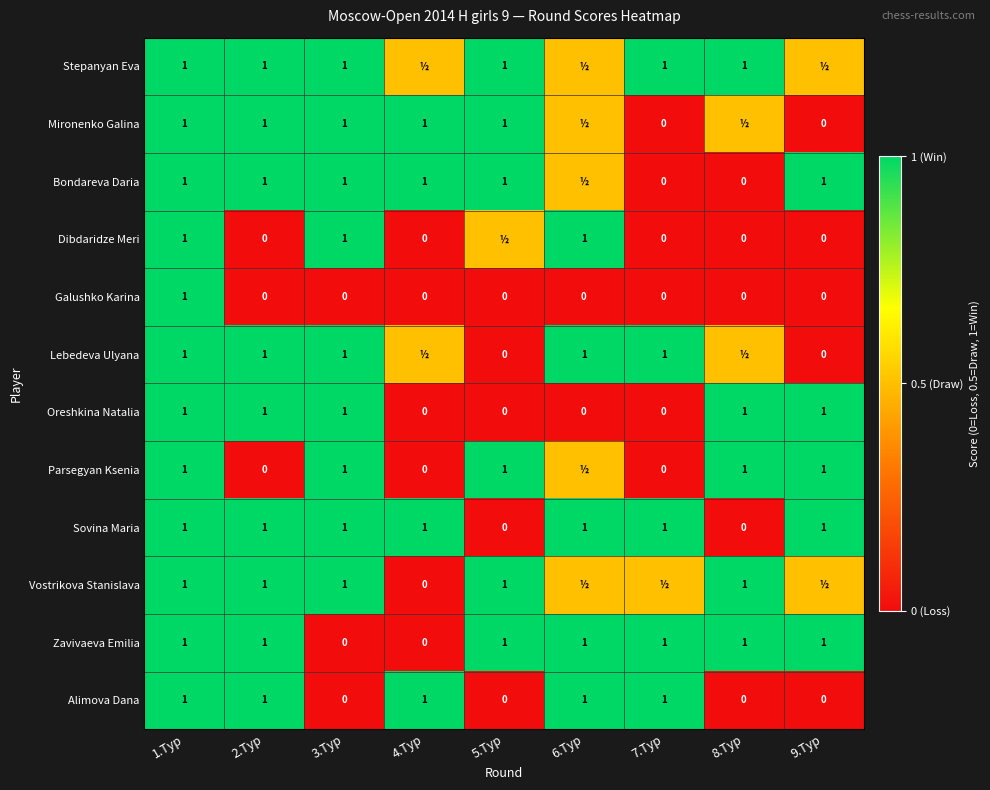

What is the spread (max minus min) of values at 3.Тур?

1.0